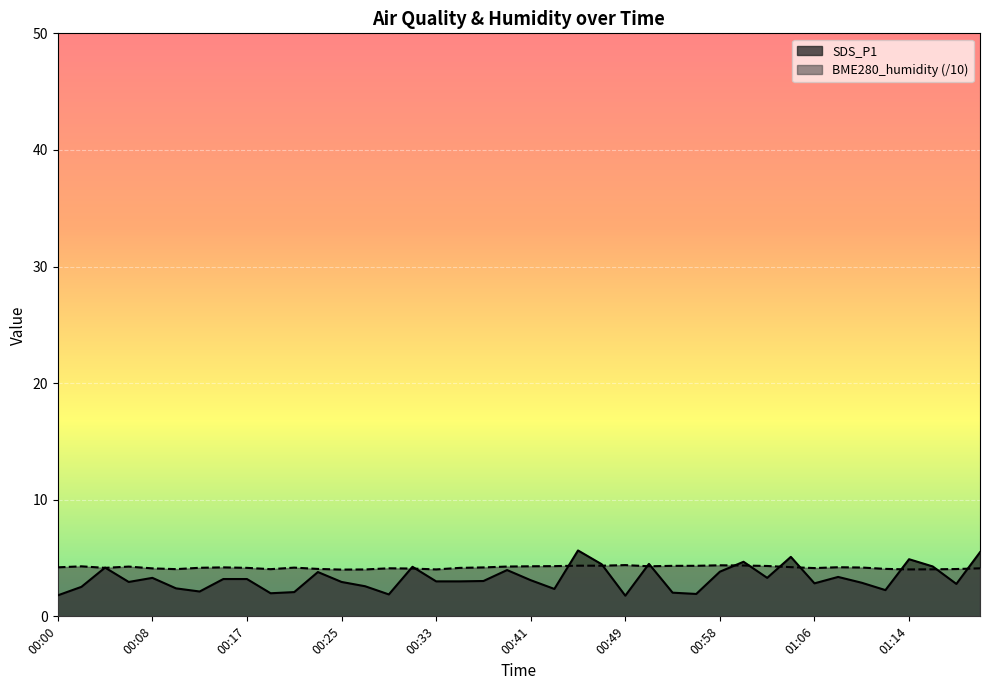

How many distinct data groups are displayed?

2